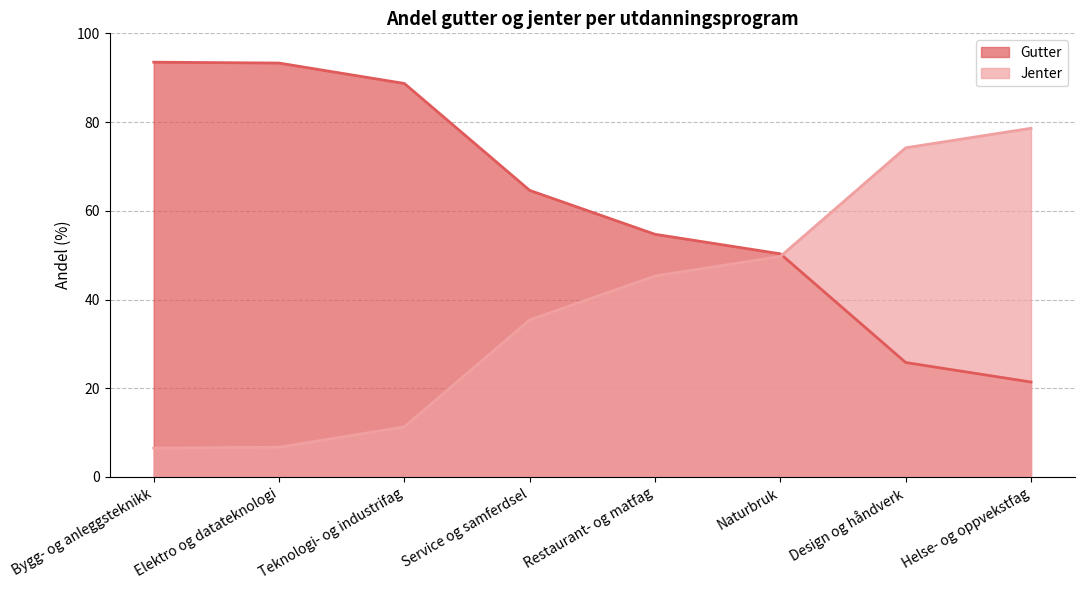

Which series has the widest spread of values?

Gutter